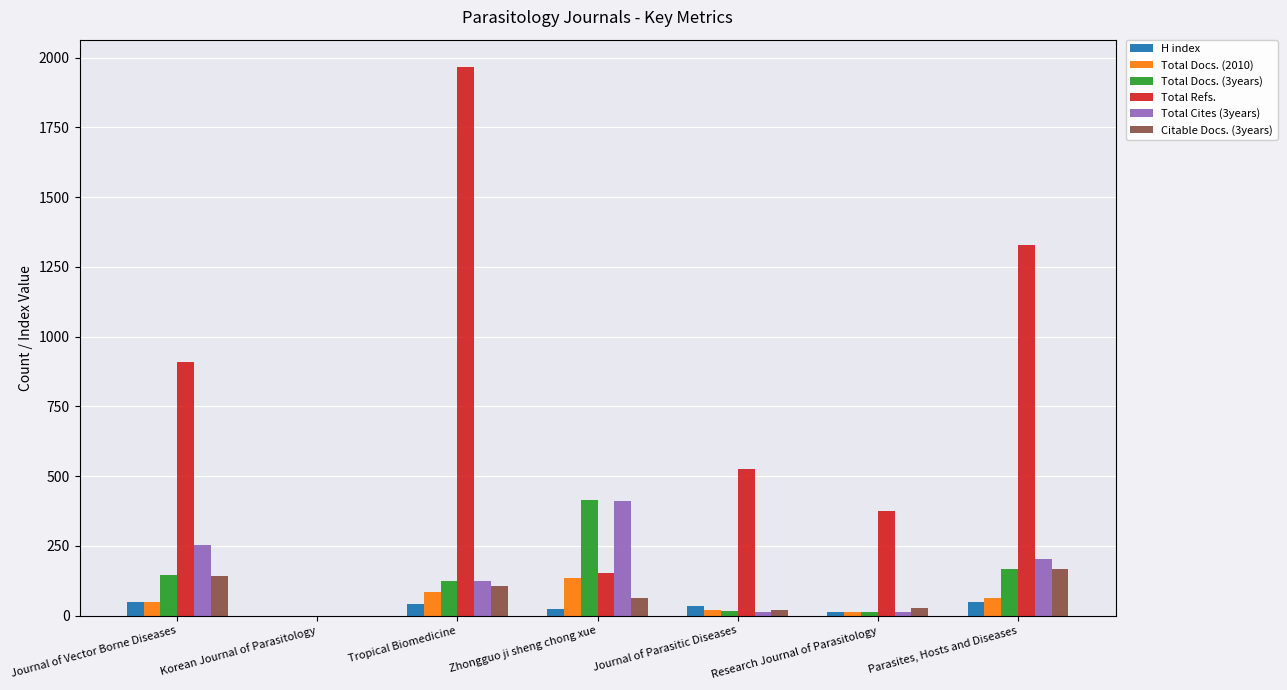

What is the sum of all Total Docs. (2010) values?

361